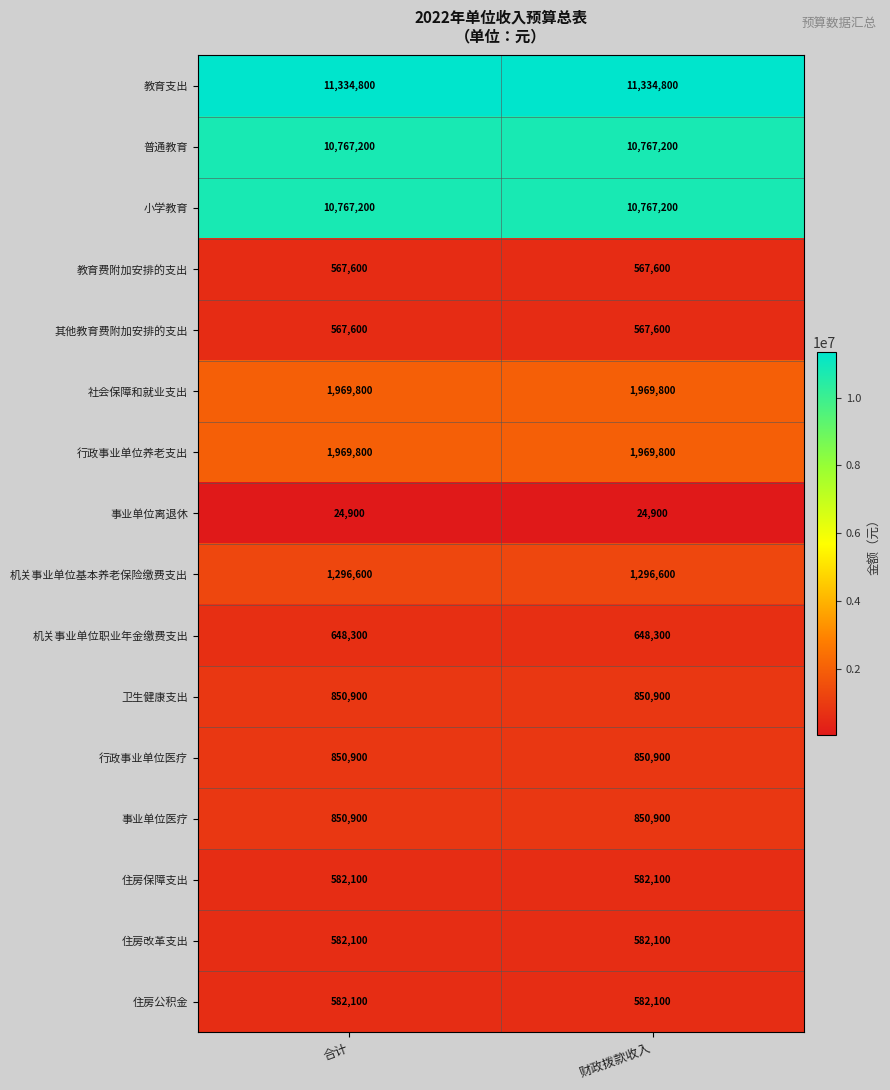

What is the lowest value of the 行政事业单位医疗 series?

850900